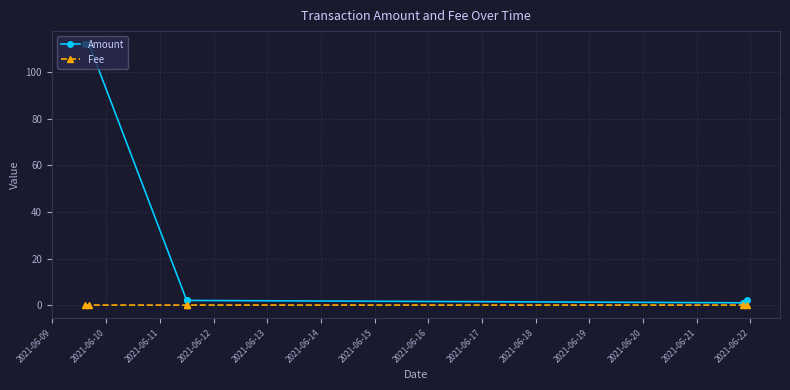

What is the difference between the maximum and minimum values in the Amount series?

111.0